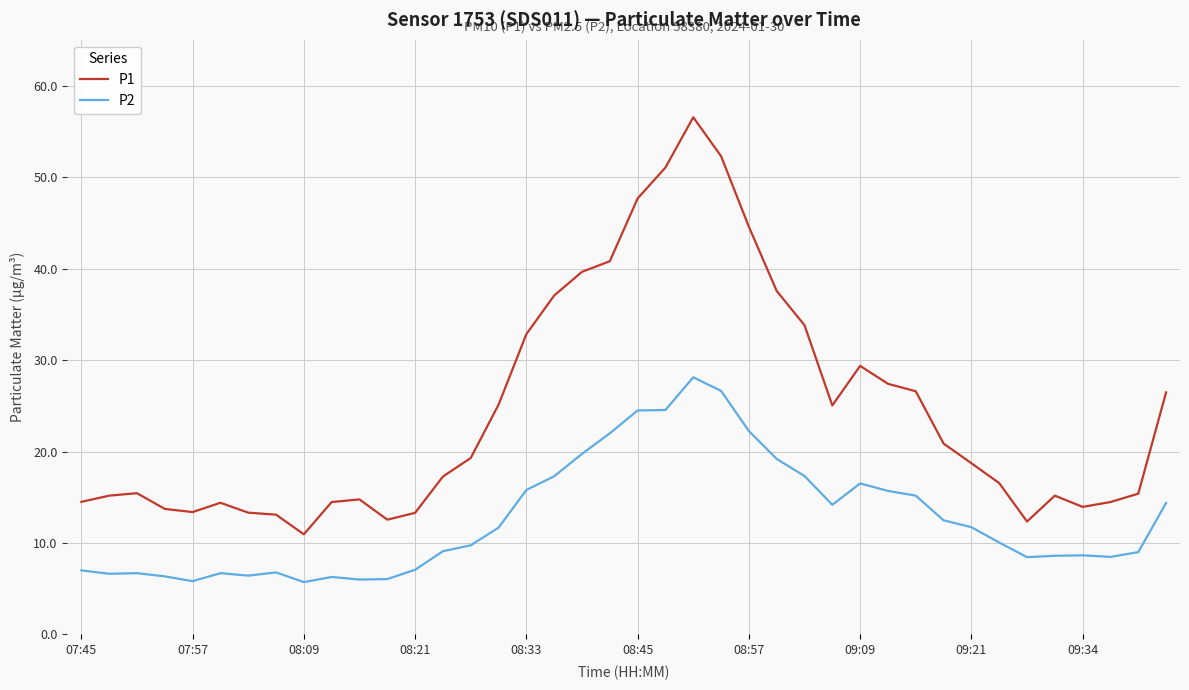

What is the minimum value shown in the chart?

5.7